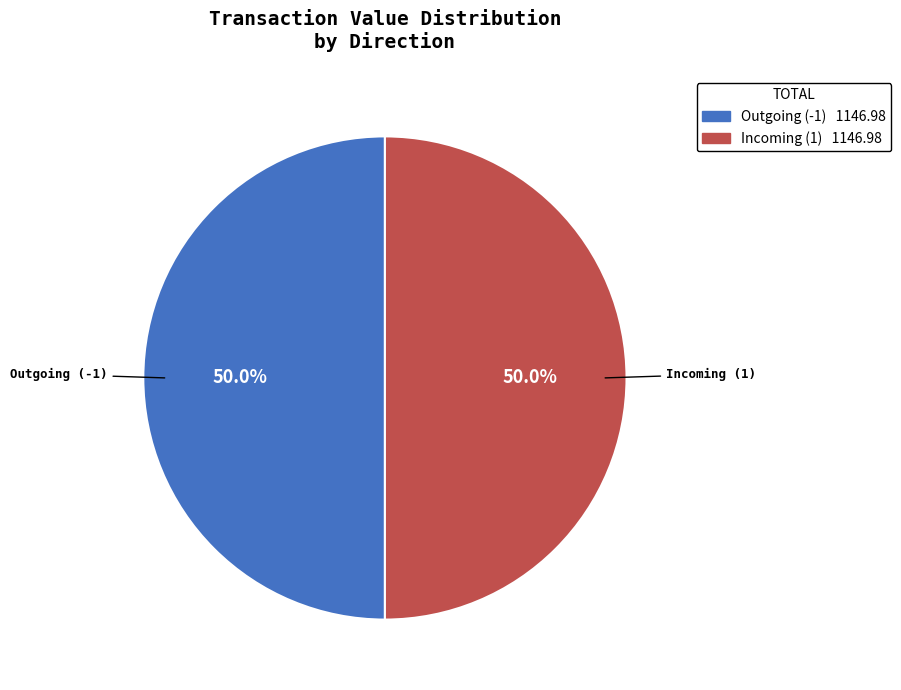

What portion of the pie excludes Incoming (1)?

50.0%